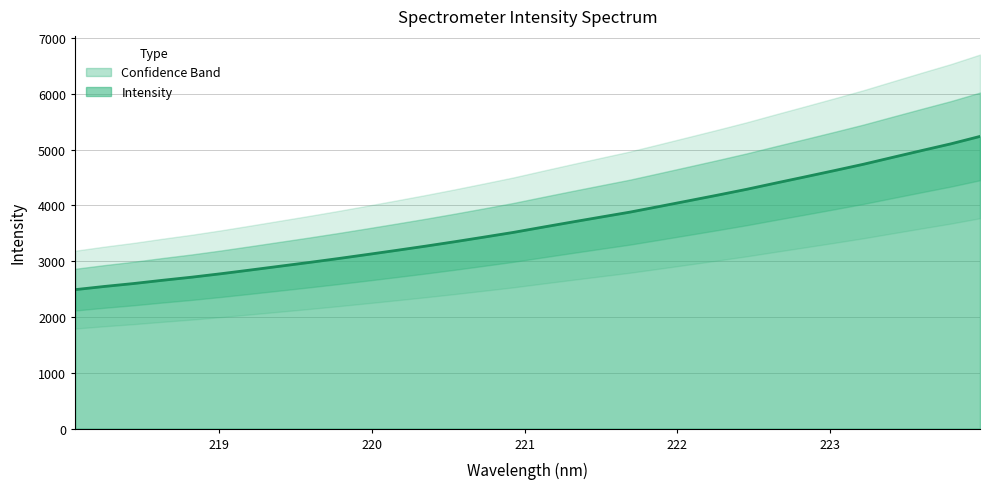

What is the minimum value for Intensity?

2490.2